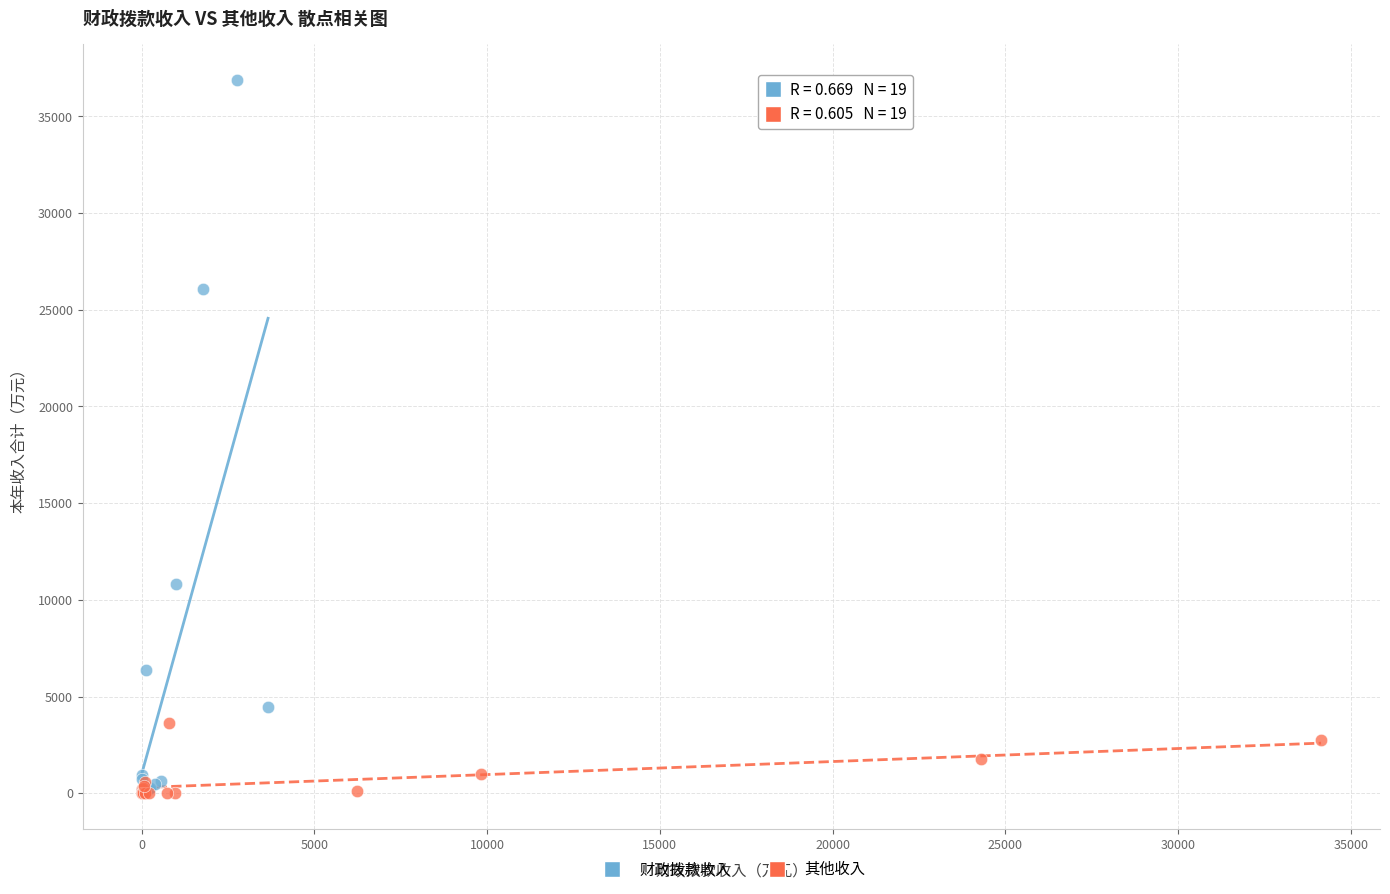

What are all the series names shown in the legend?

财政拨款收入, 其他收入